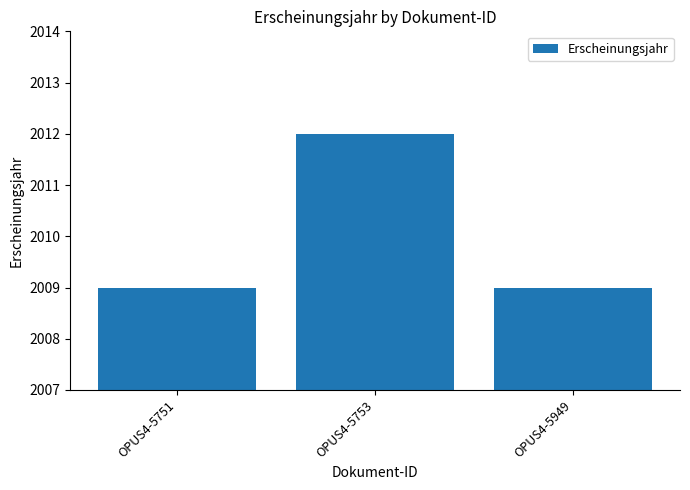

Count the number of data series in this chart.

1